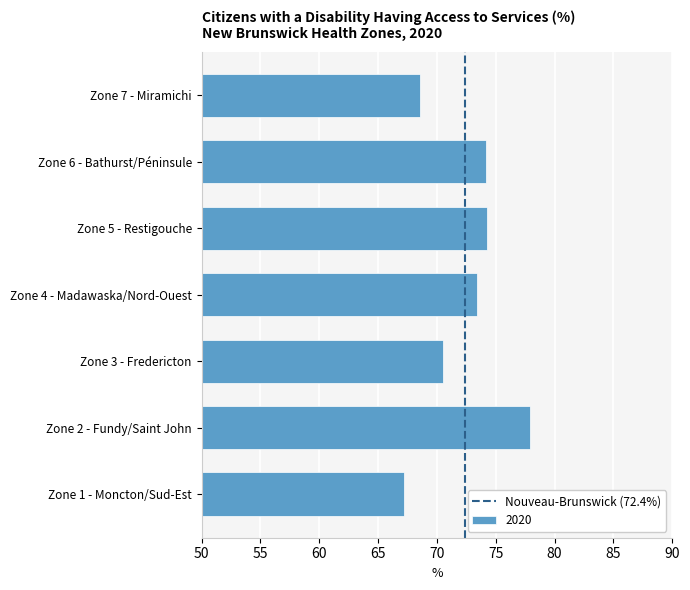

What is the approximate value at Zone 3 - Fredericton?

70.5